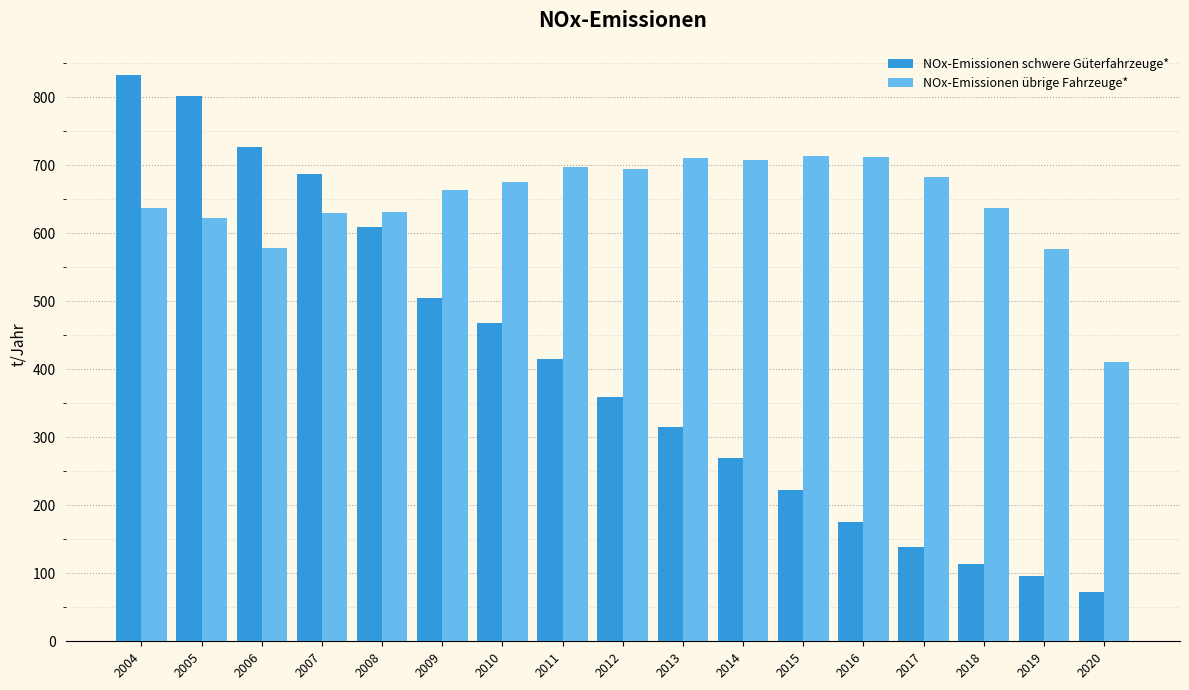

At which label does NOx-Emissionen schwere Güterfahrzeuge* first exceed 359?

2004